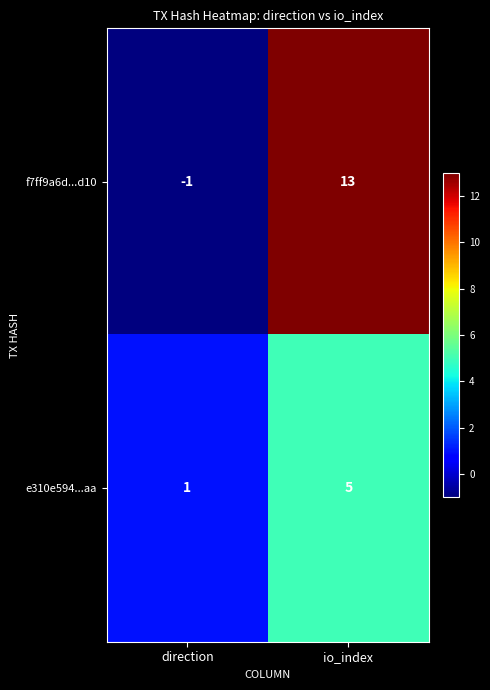

The e310e594...aa series shows 5 at io_index. True or false?

True